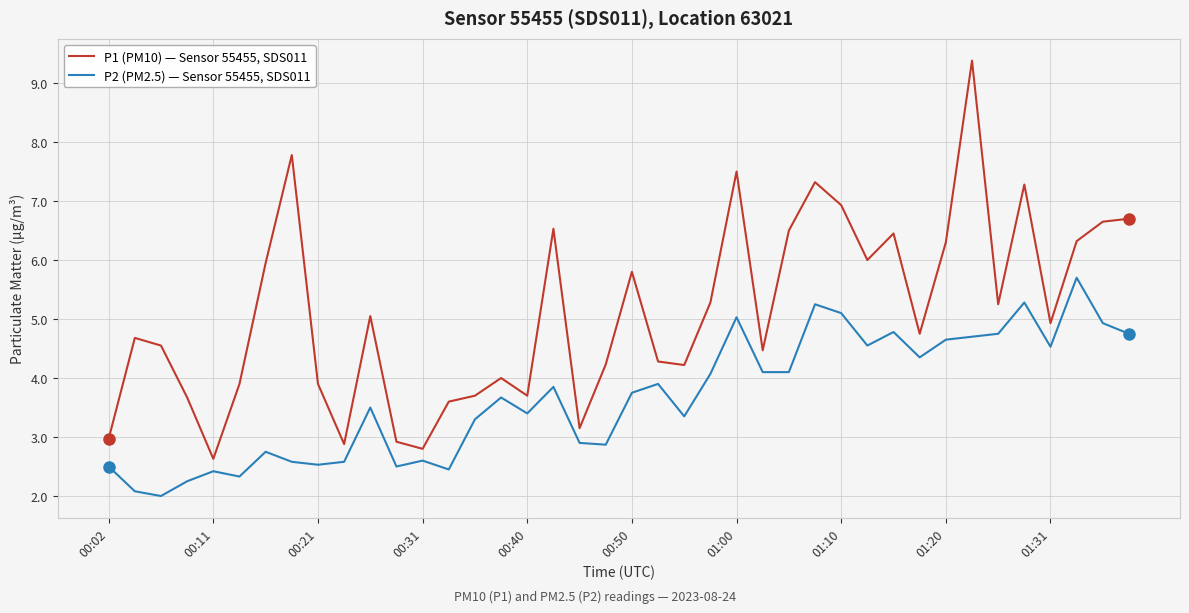

What is the highest value of the P2 (PM2.5) — Sensor 55455, SDS011 series?

5.7